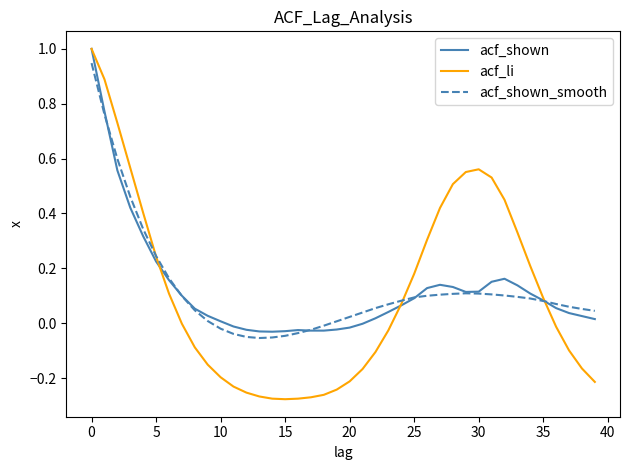

What is the maximum value shown in the chart?

1.0